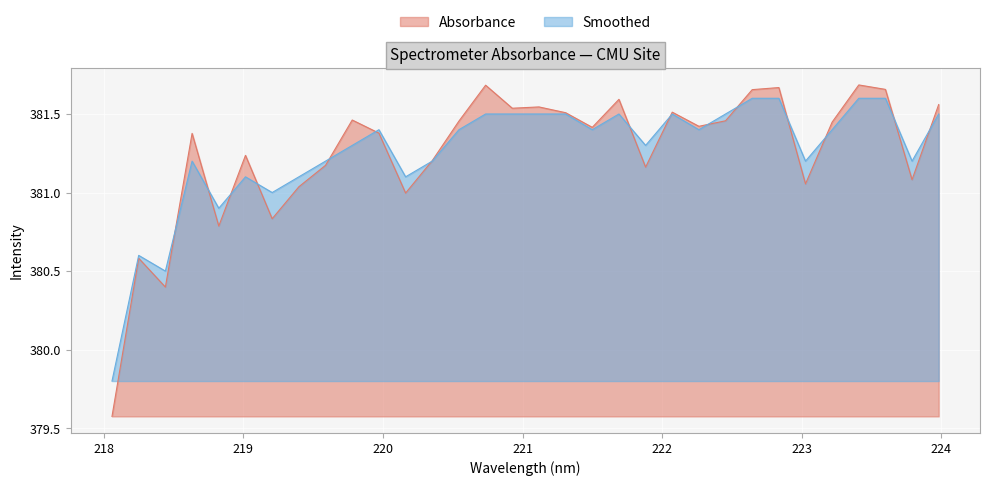

What is the average value of the Smoothed series?

381.3